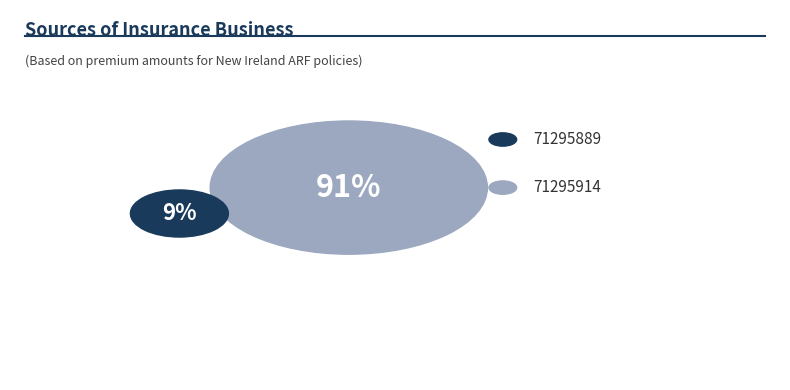

To the nearest percent, what percentage of the pie is 71295914?

91%